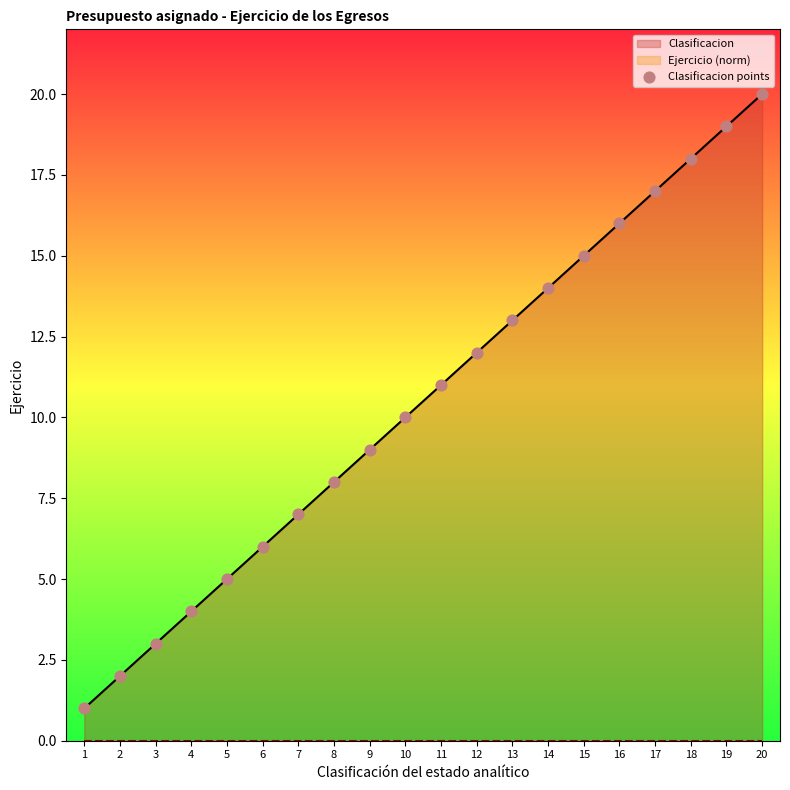

Which has a higher value, 9 or 15?

15